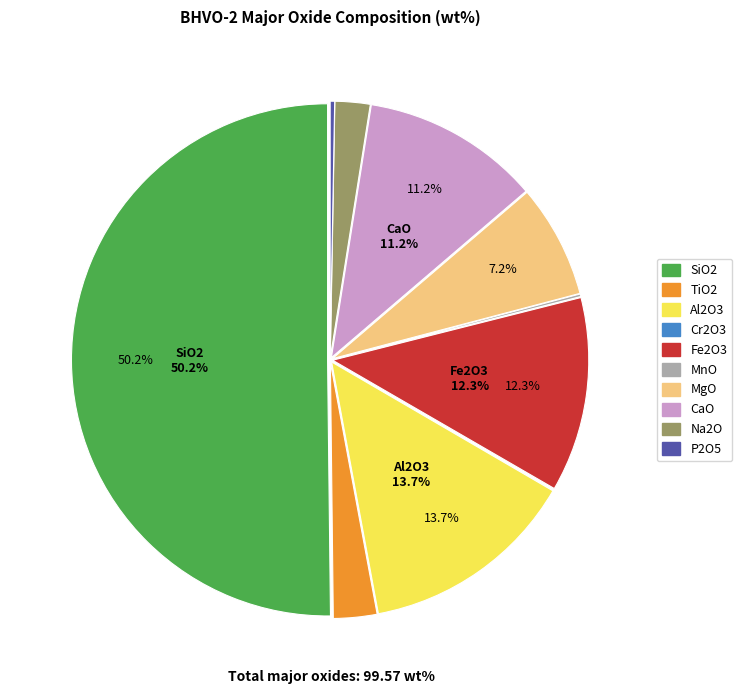

Combined, do P2O5 and Na2O account for over 50%?

No